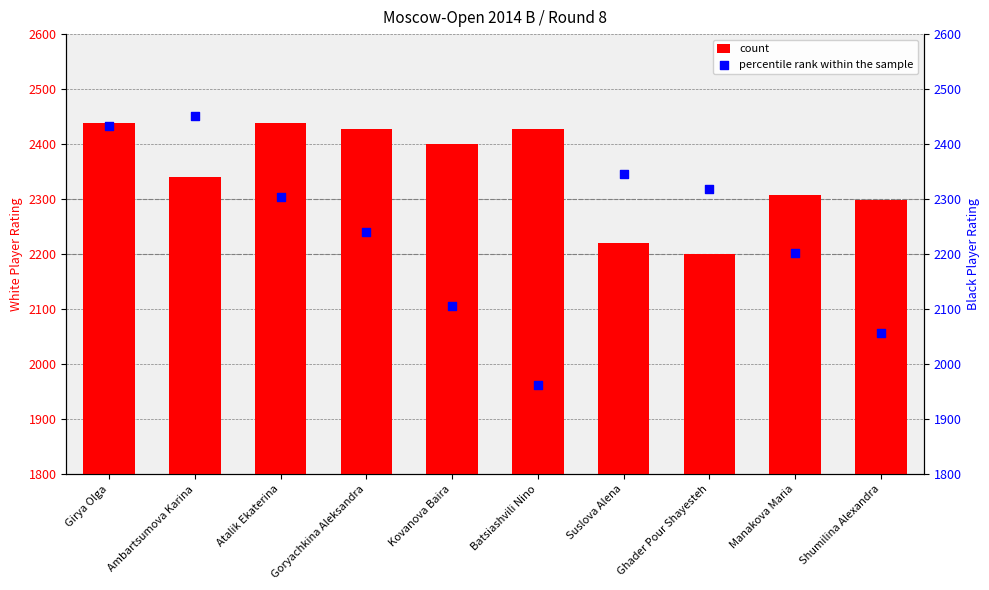

Which series has the widest spread of Y values?

percentile rank within the sample